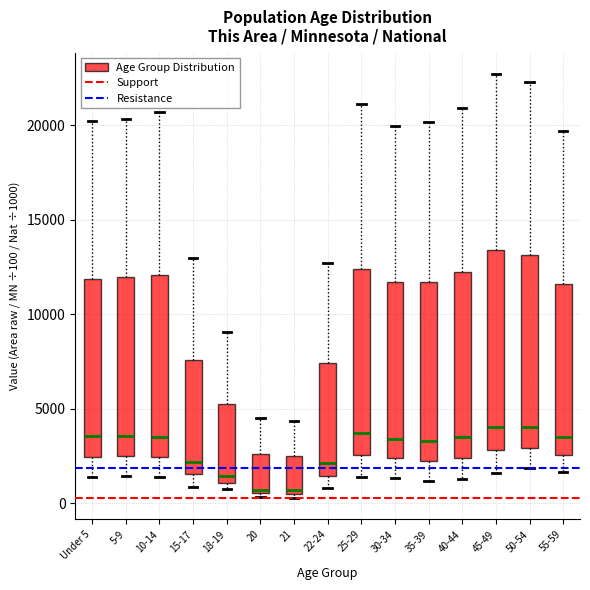

Where is the upper edge of the box for 20 on the y-axis? The values are not printed on the chart, so give them approximately, as read against the axis.

2500